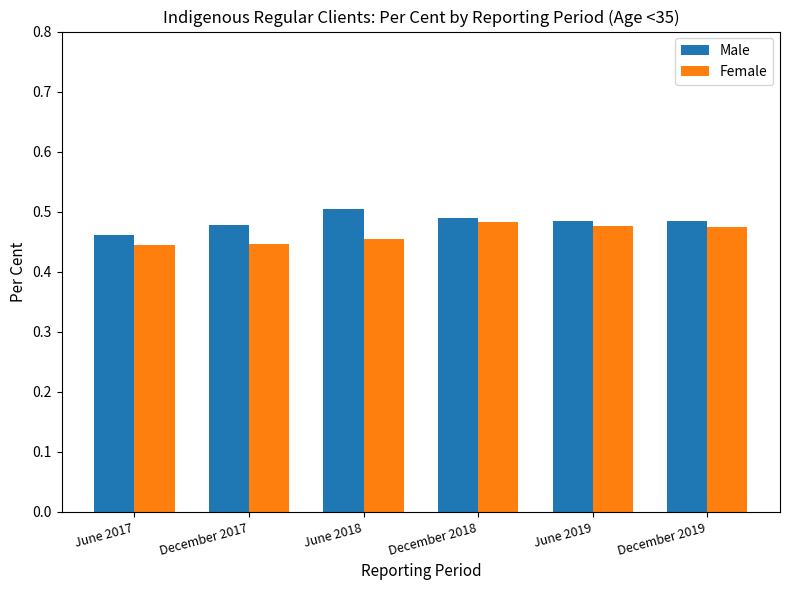

What is the label of the 1st bar from the left?

June 2017